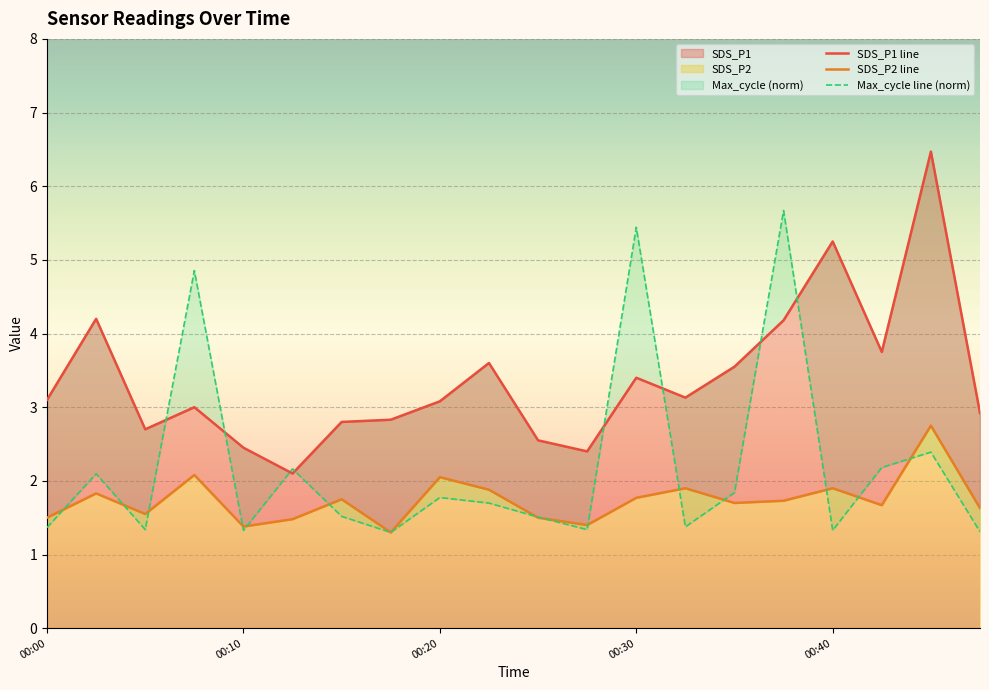

At which category does the chart reach its minimum across all series?

7